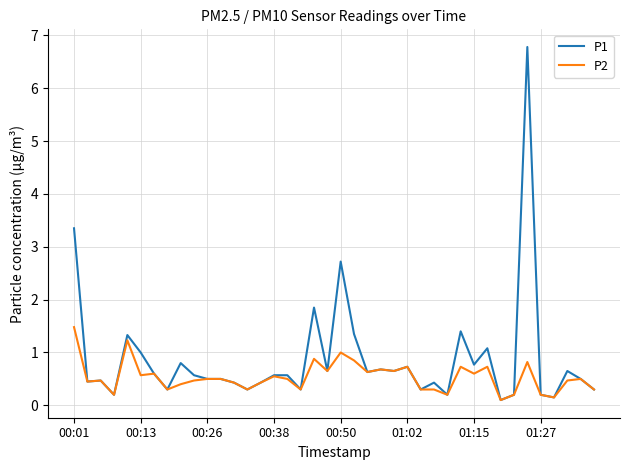

Which series has the largest range (max minus min)?

P1